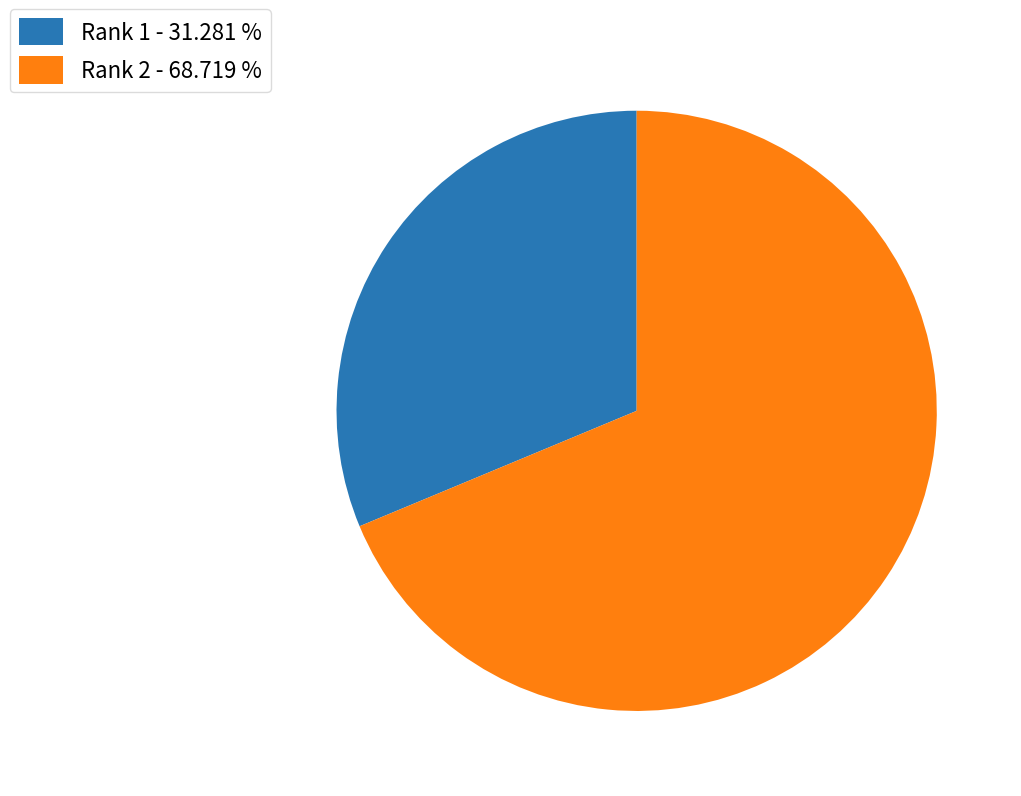

Combined, do Rank 1 - 31.281 % and Rank 2 - 68.719 % account for over 50%?

Yes